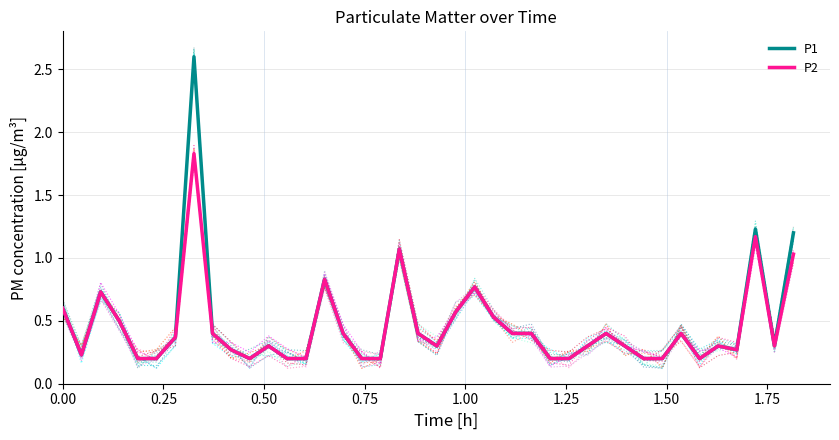

At how many categories does at least one series exceed 2?

1